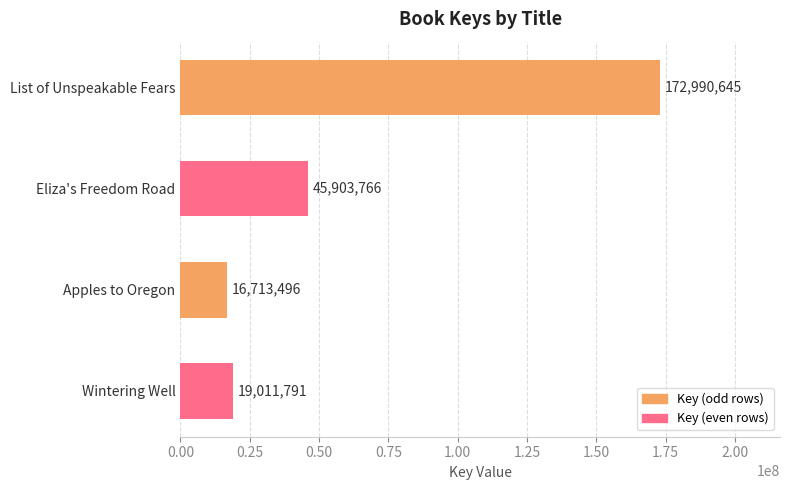

The value at List of Unspeakable Fears is 63787917. True or false?

False